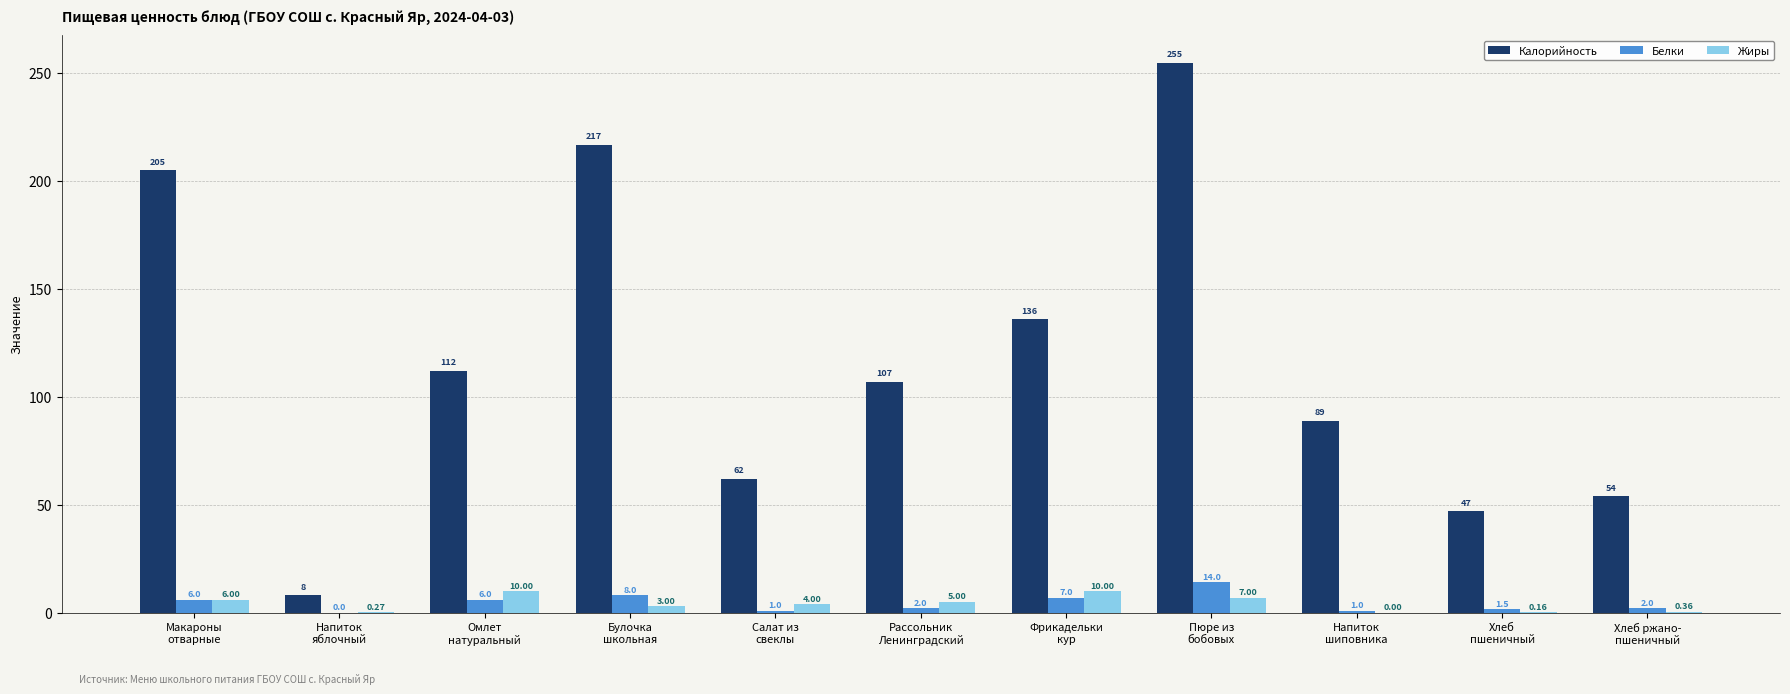

What is the sum of all Калорийность values?

1292.0